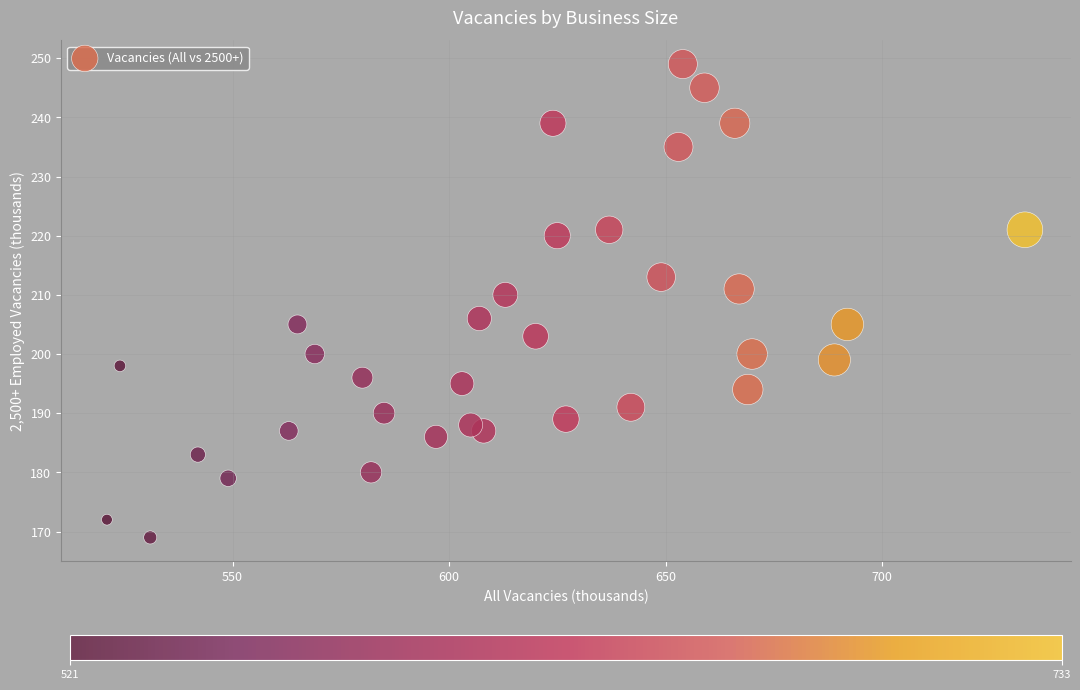

What is the range of X values (max minus min)?

212